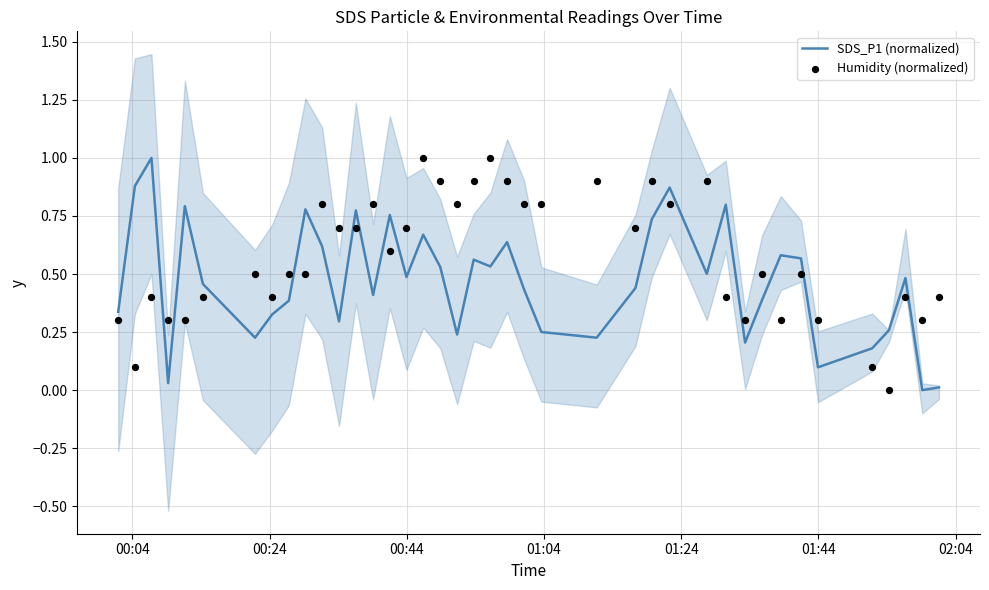

At how many categories does at least one series exceed 0?

40